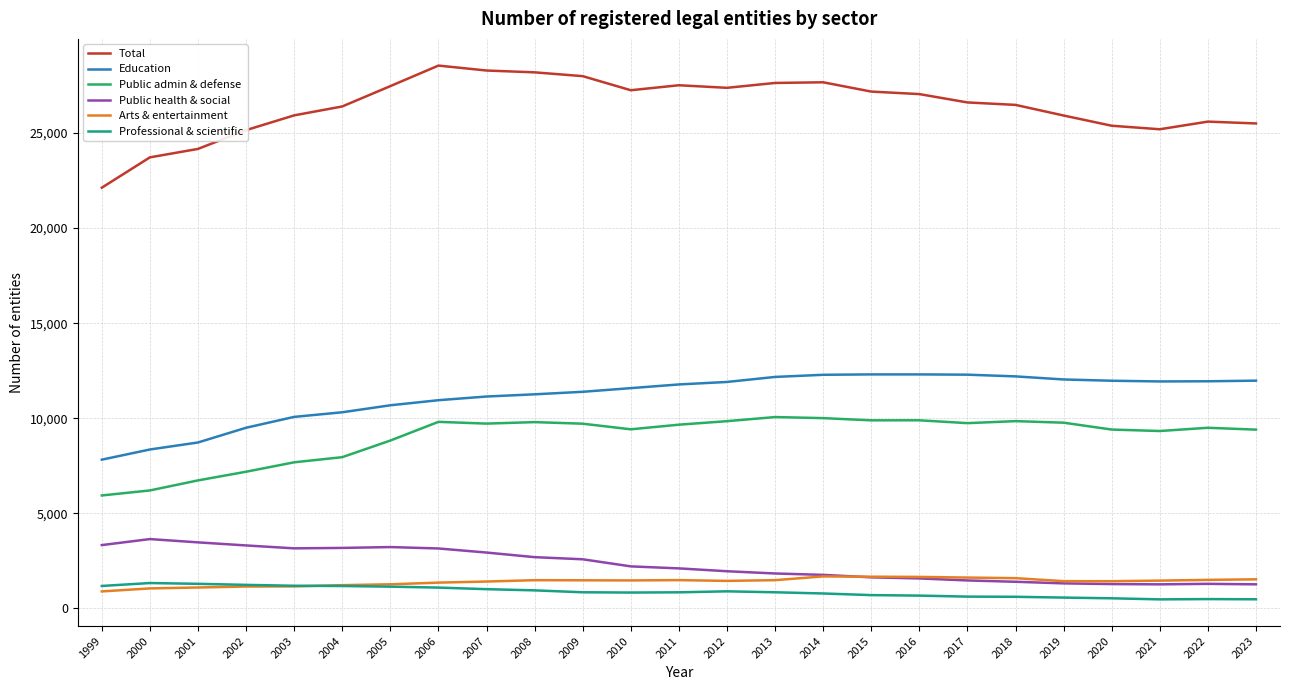

The value of Total at 2007 is 6709. True or false?

False